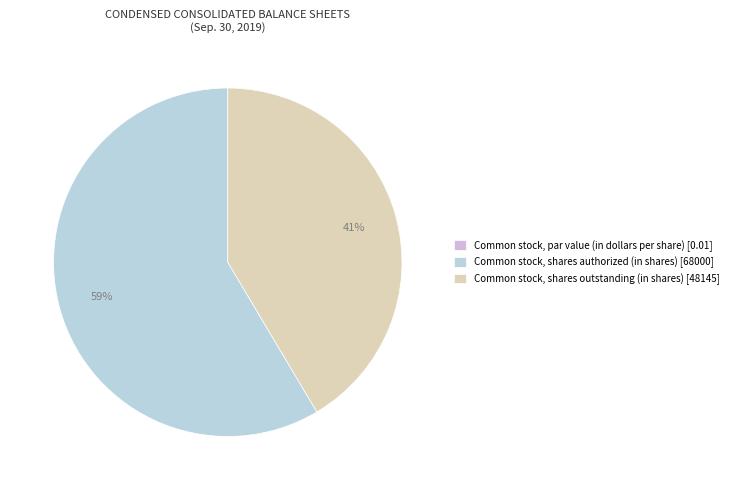

Which slice is the largest?

Common stock, shares authorized (in shares)